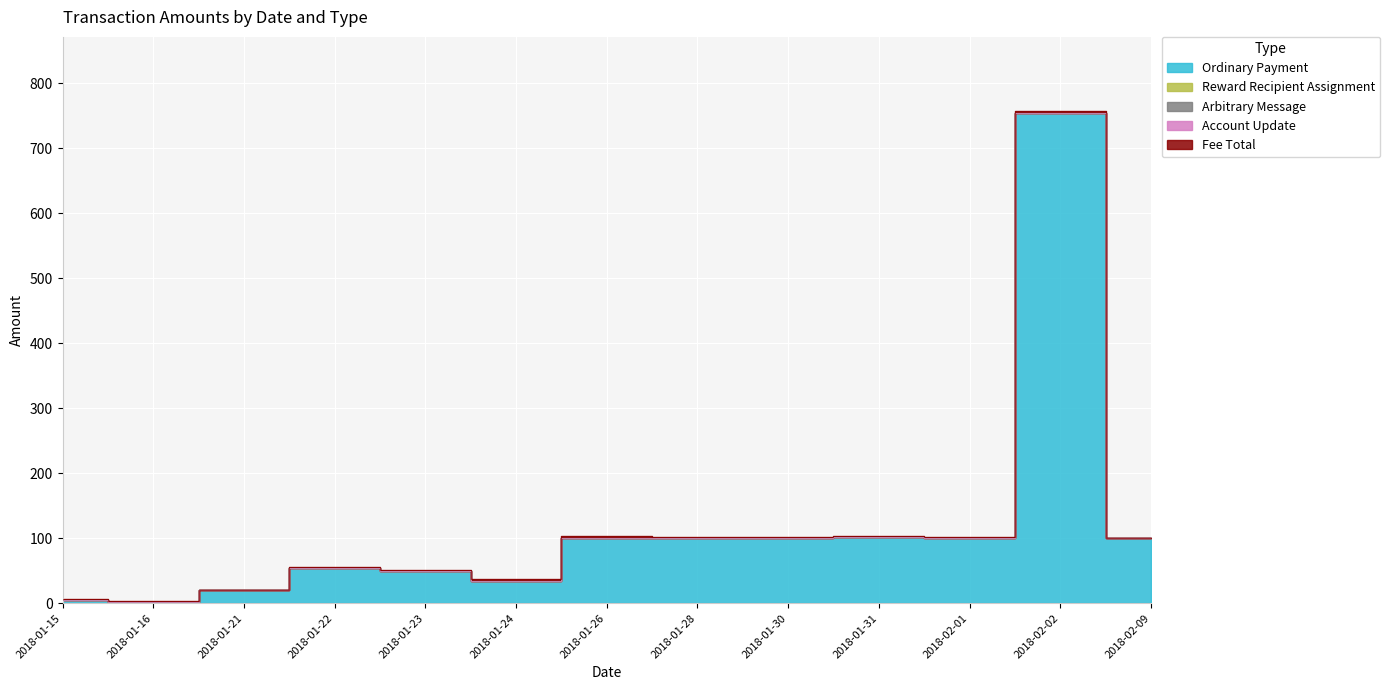

Count the number of categories in the chart.

13